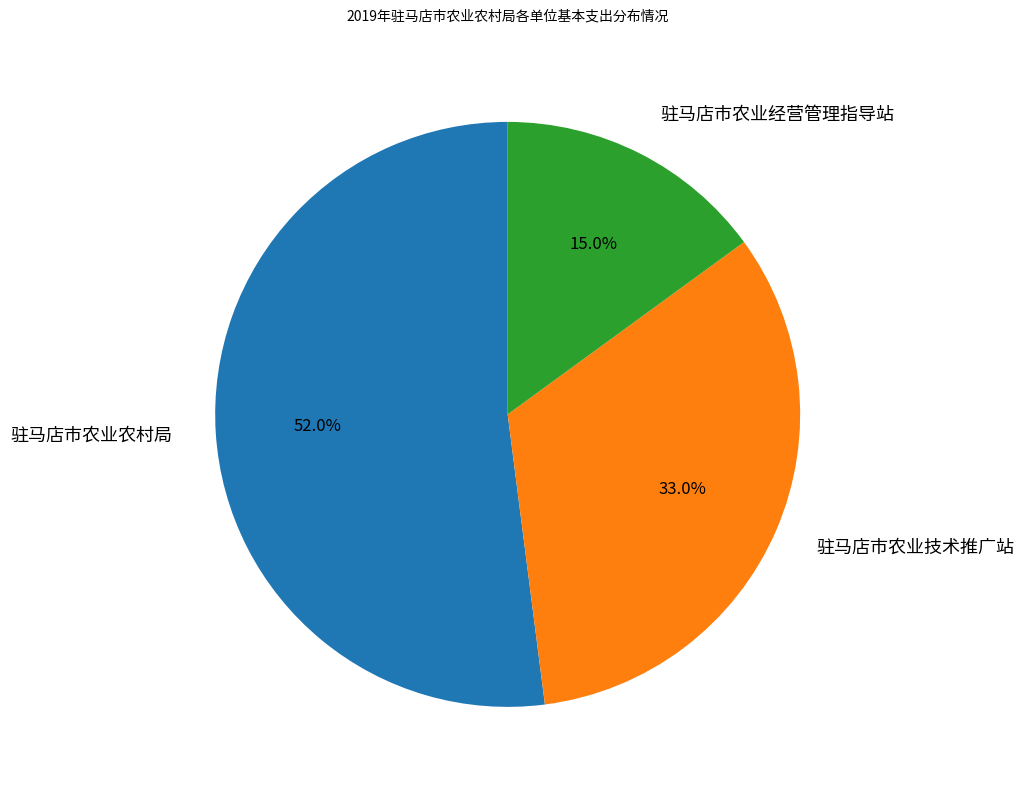

Which slice is the smallest?

驻马店市农业经营管理指导站